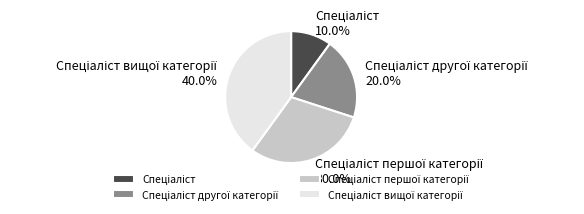

Is there any slice that represents more than half of the pie?

No